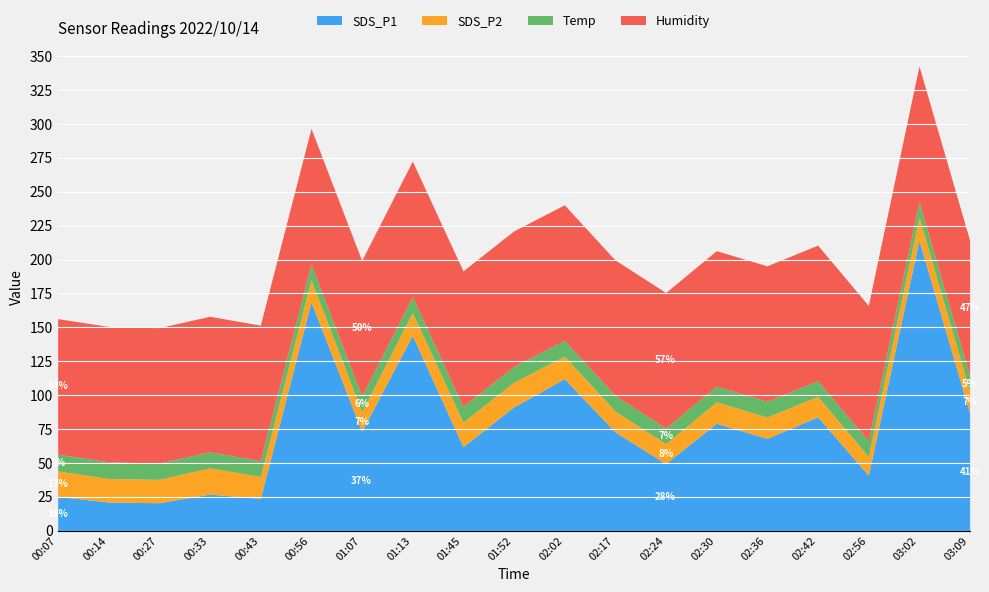

Count the number of data series in this chart.

4